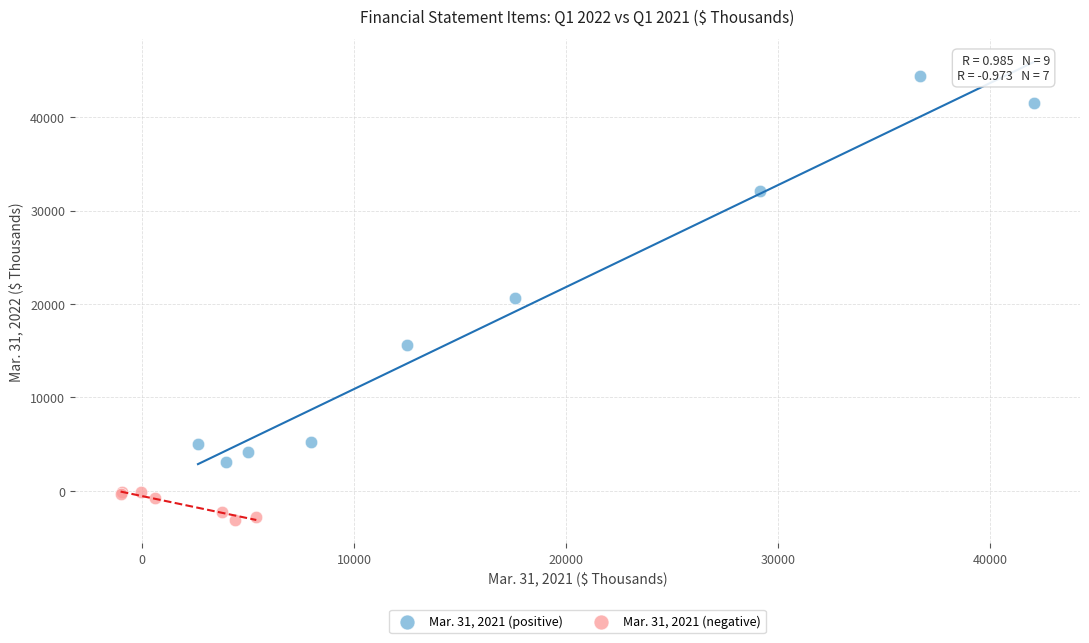

Which series contains the highest Y value?

Mar. 31, 2021 (positive)